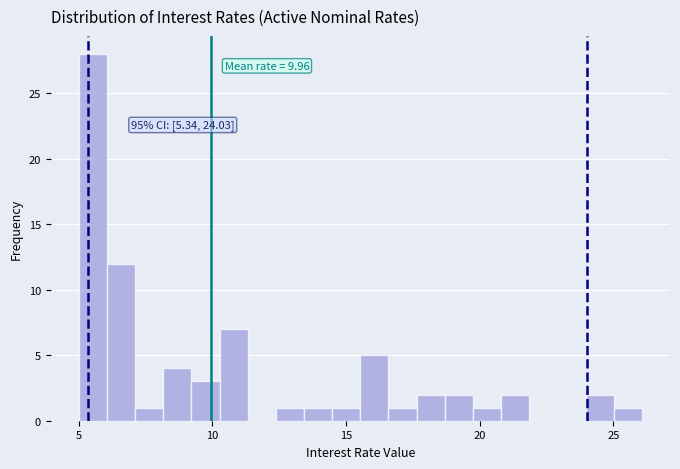

Read against the x-axis, roughly where is the centre of the tallest bar?

5.5